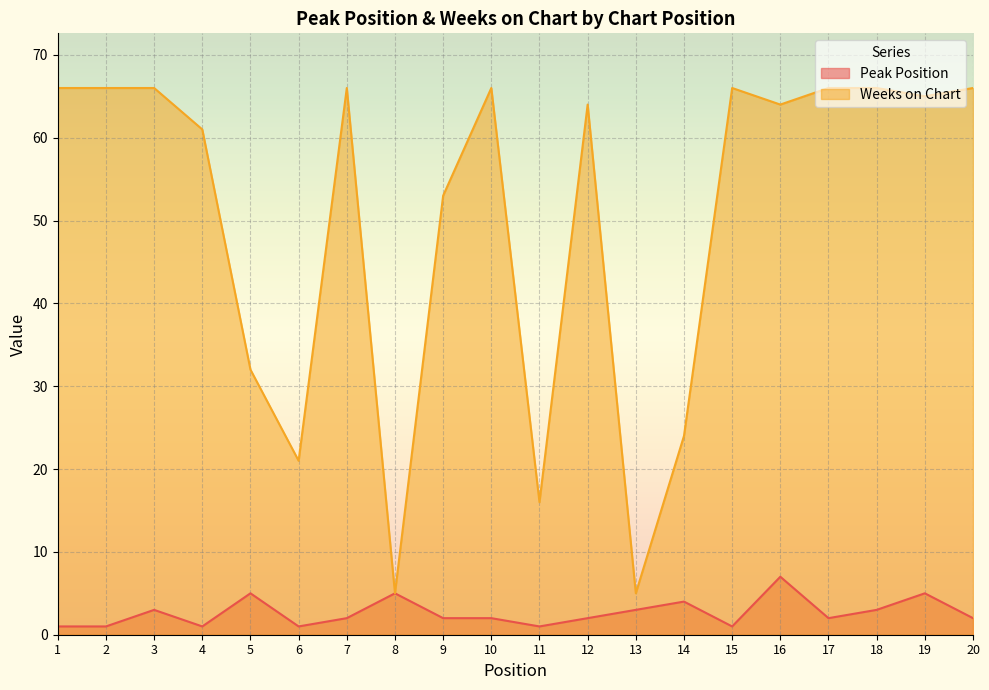

Which series has the widest spread of values?

Weeks on Chart